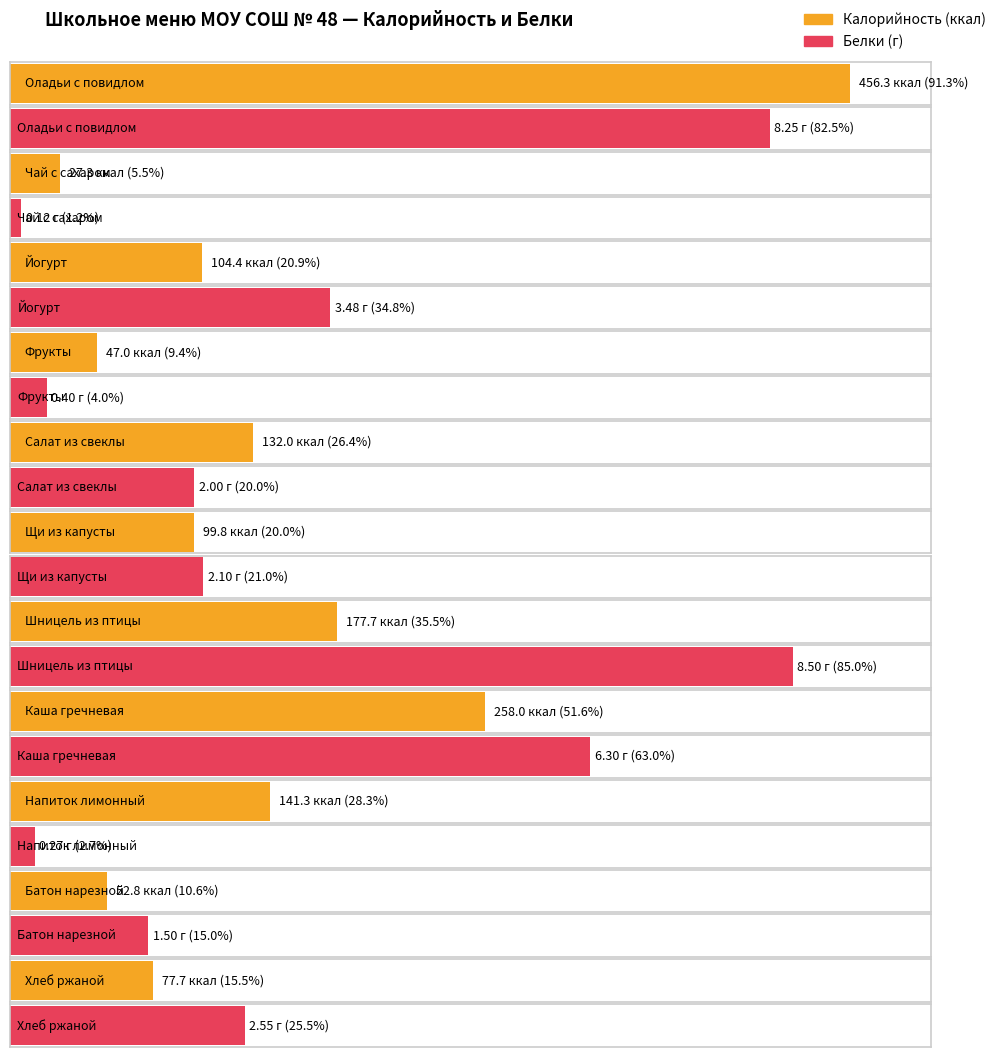

The Белки series shows 8.2 at Оладьи с повидлом. True or false?

True